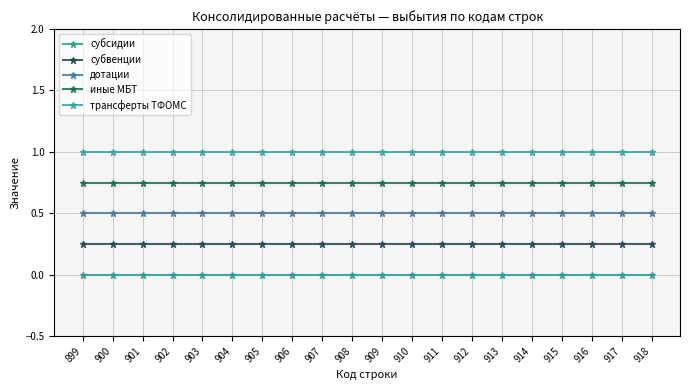

What is the sum of the субвенции values at 914 and 907?

0.5